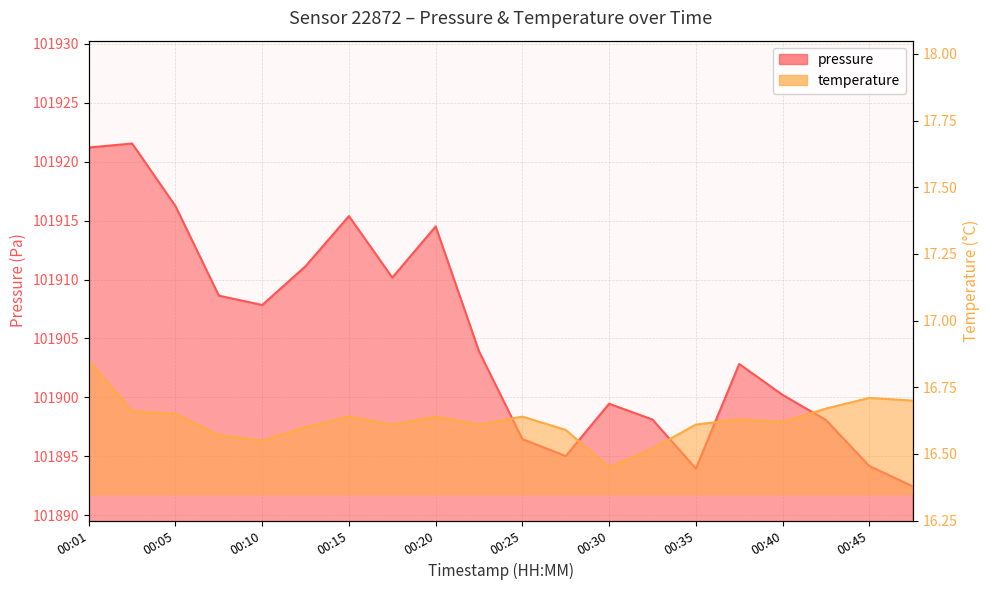

What is the value of the pressure point at the 13th from the left?

101899.5